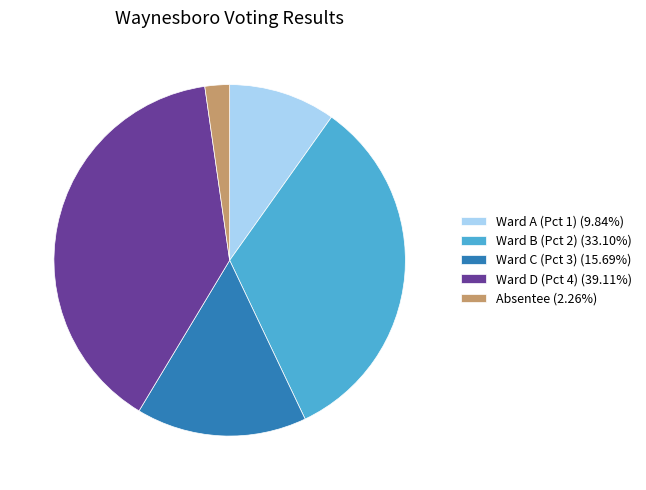

Does Ward A (Pct 1) (9.84%) account for over 50% of the chart?

No